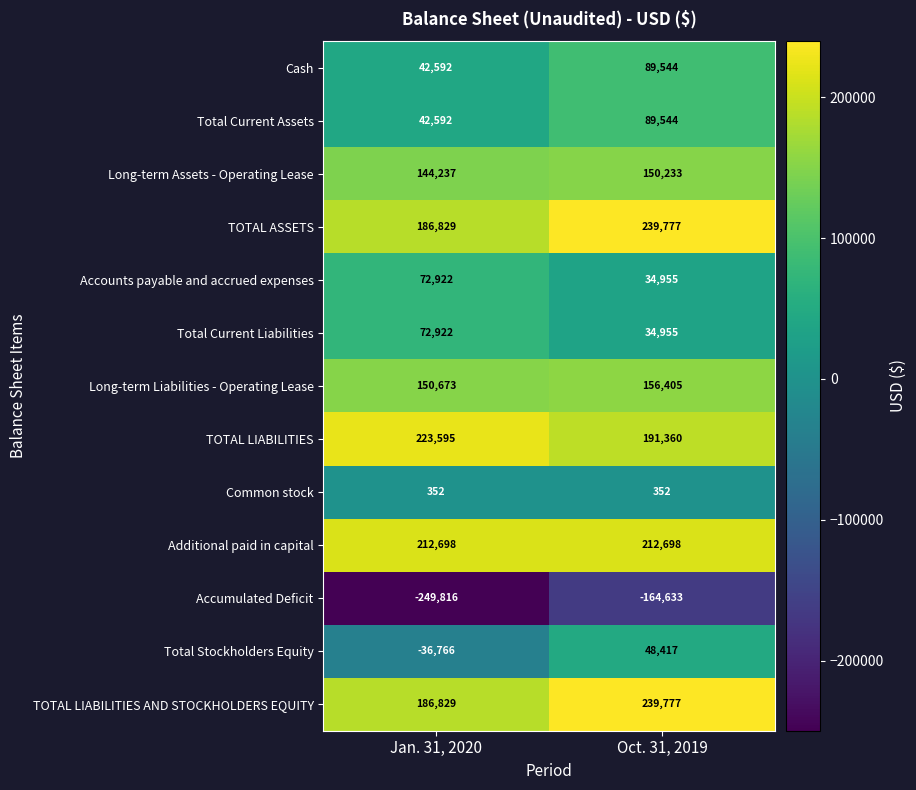

What is the total value across all series at Jan. 31, 2020?

1049659